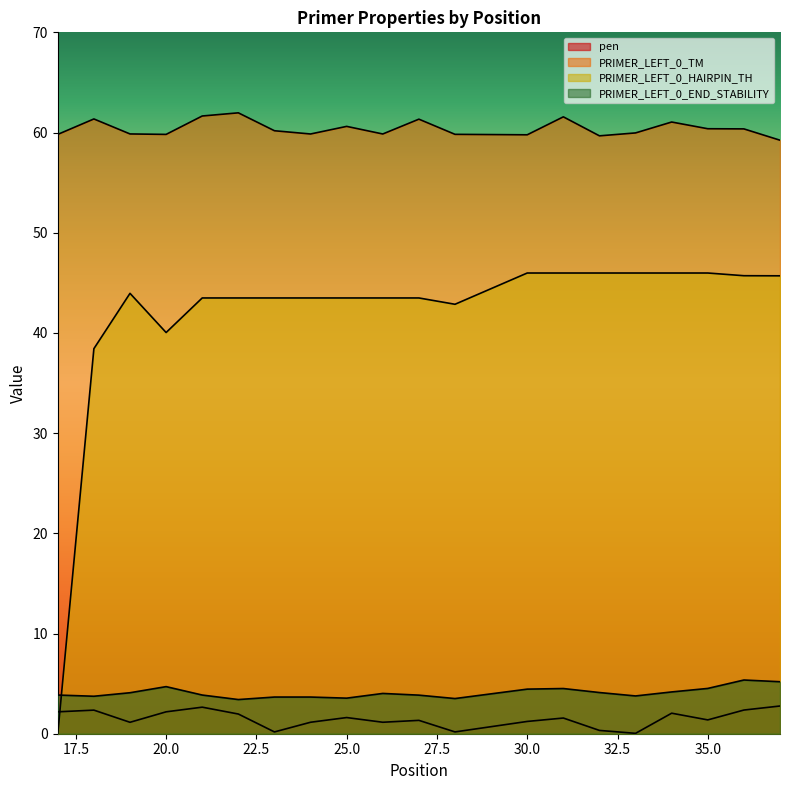

What is the value of the PRIMER_LEFT_0_END_STABILITY point at the 17th from the left?

4.2